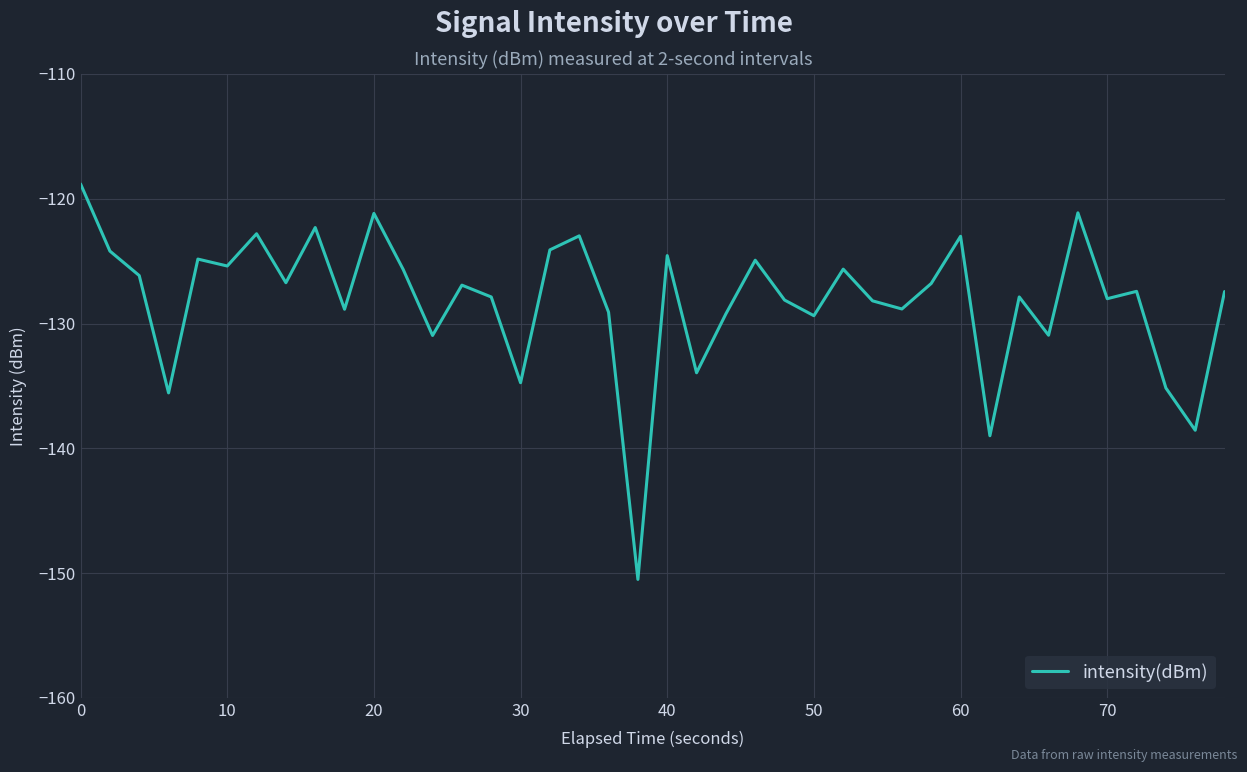

What is the difference between the maximum and minimum values?

31.7